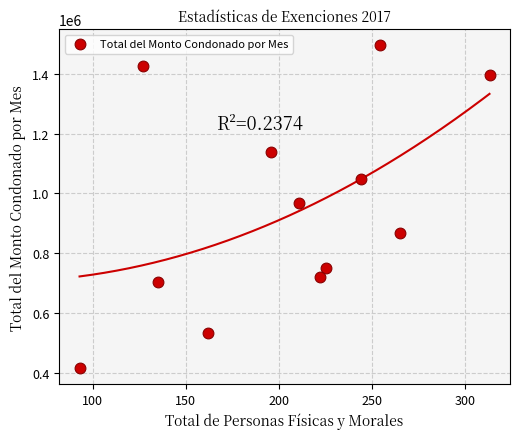

What Y value in the scatter plot is closest to 955462?

967819.0